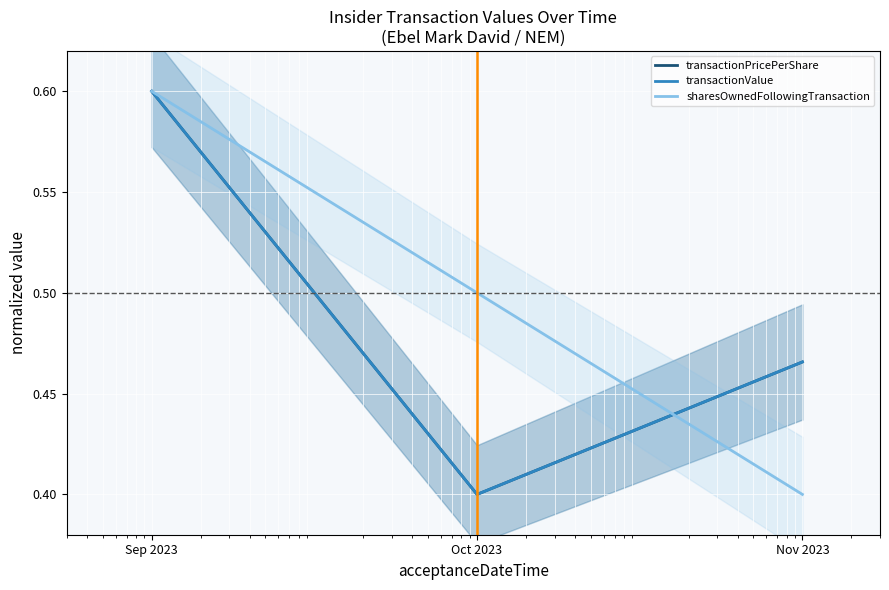

At which label does transactionPricePerShare reach its peak?

Sep 2023